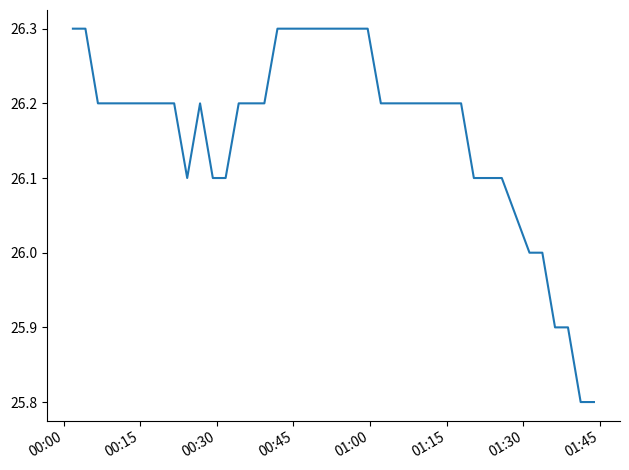

What is the smallest value displayed?

25.8